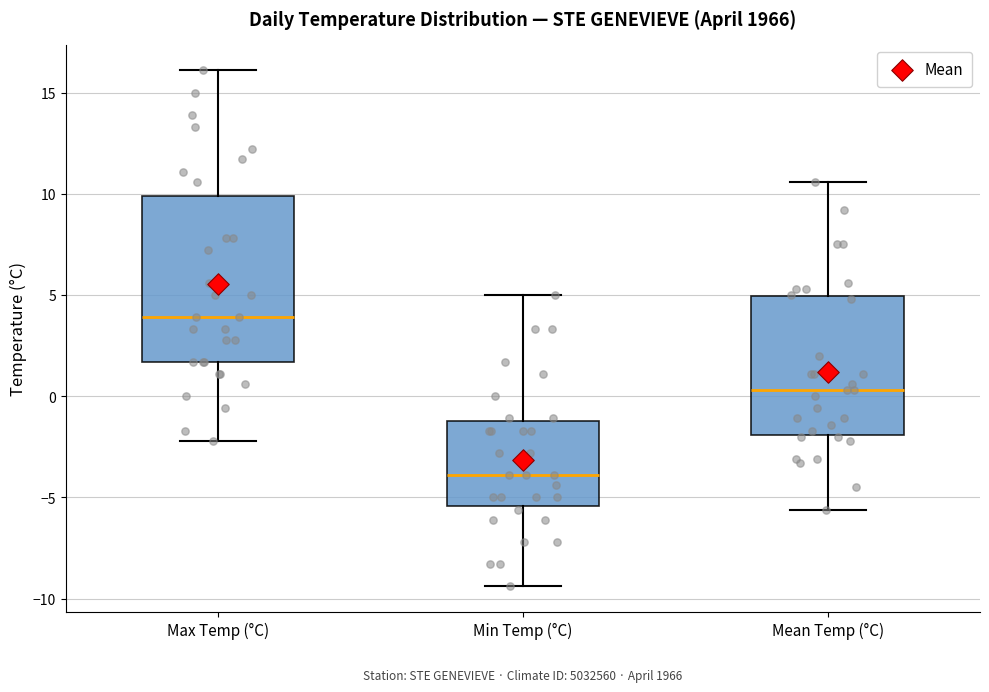

Which box has the lowest median line?

Min Temp (°C)